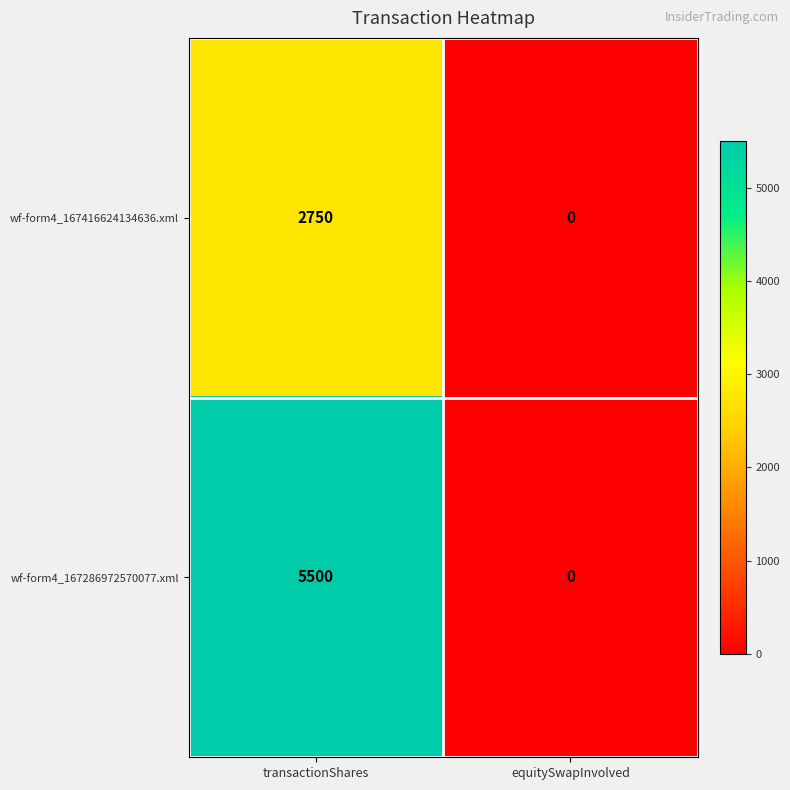

Reading left to right, what are all the values shown in this chart?

wf-form4_167416624134636.xml: 2750	0
wf-form4_167286972570077.xml: 5500	0